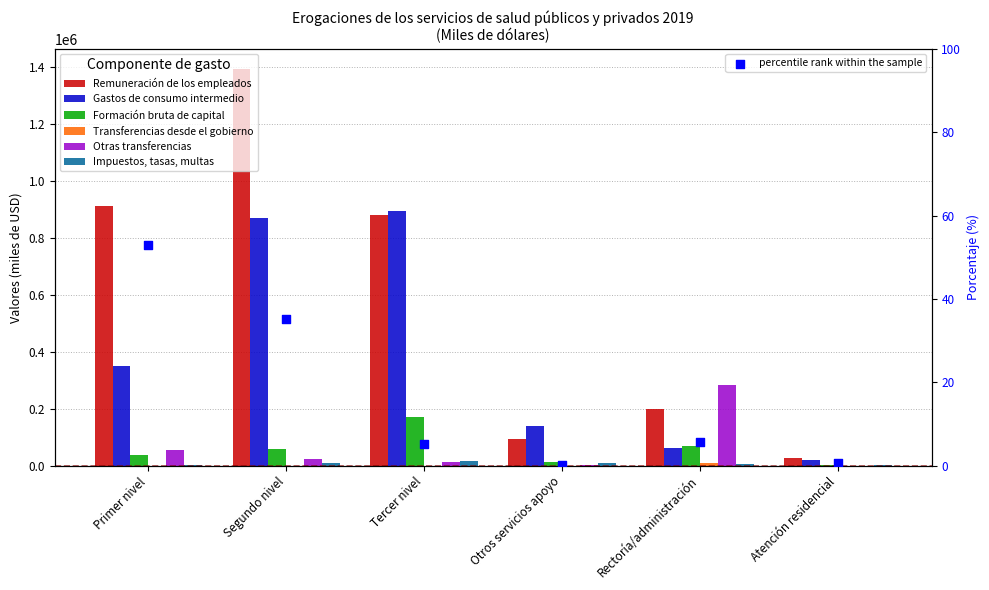

Is the value of Gastos de consumo intermedio at Atención residencial greater than the value of Impuestos, tasas, multas at Rectoría/administración?

Yes